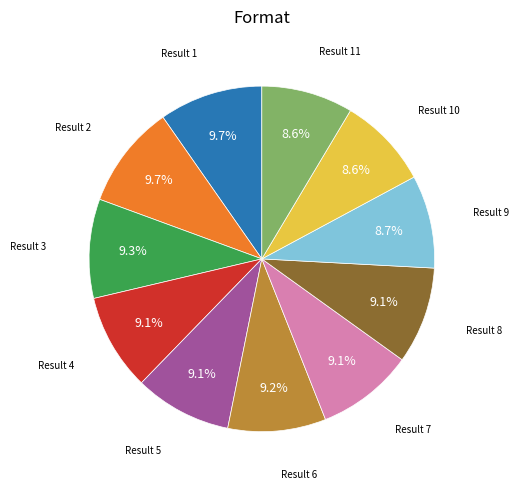

Does any single category account for the majority?

No